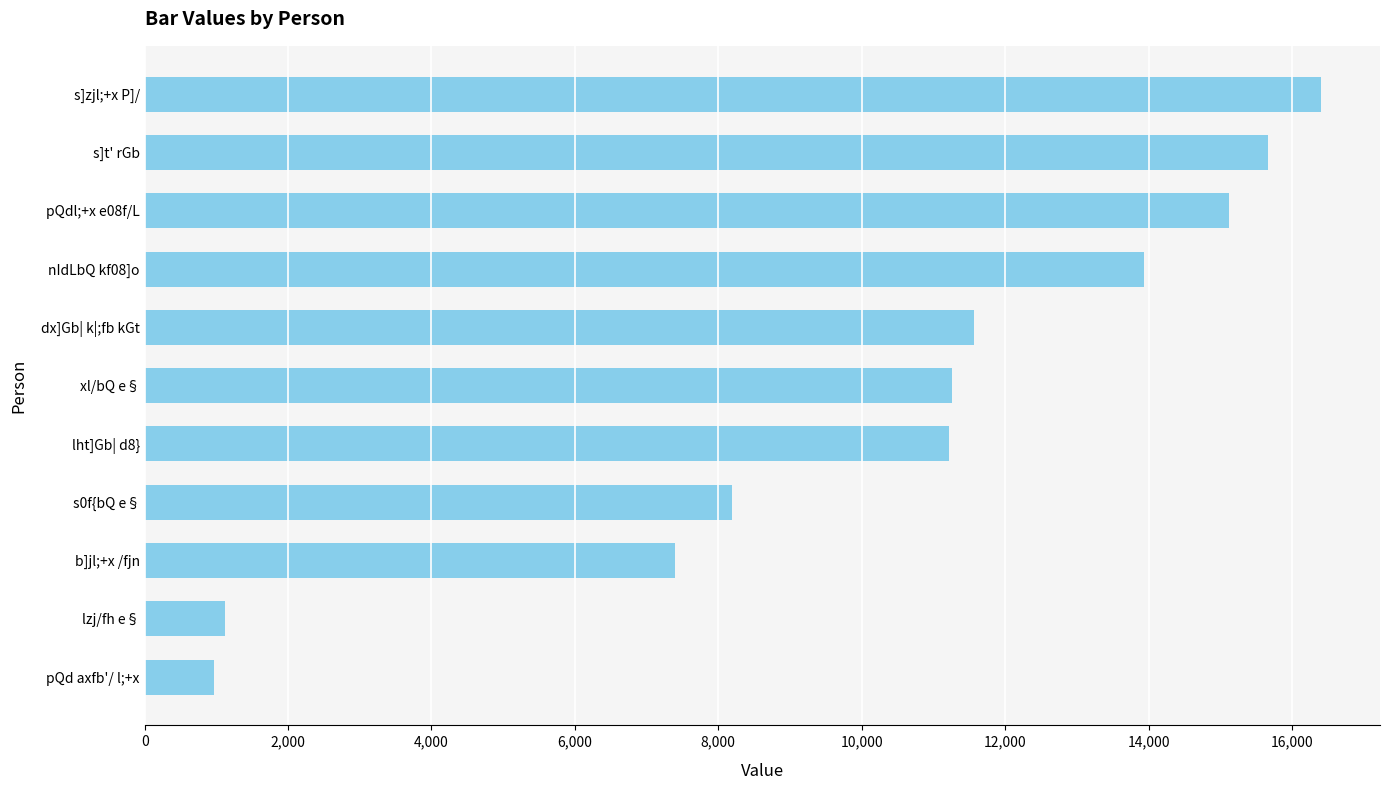

What is the change in value from s0f{bQ e§ to dx]Gb| k|;fb kGt?

+3371